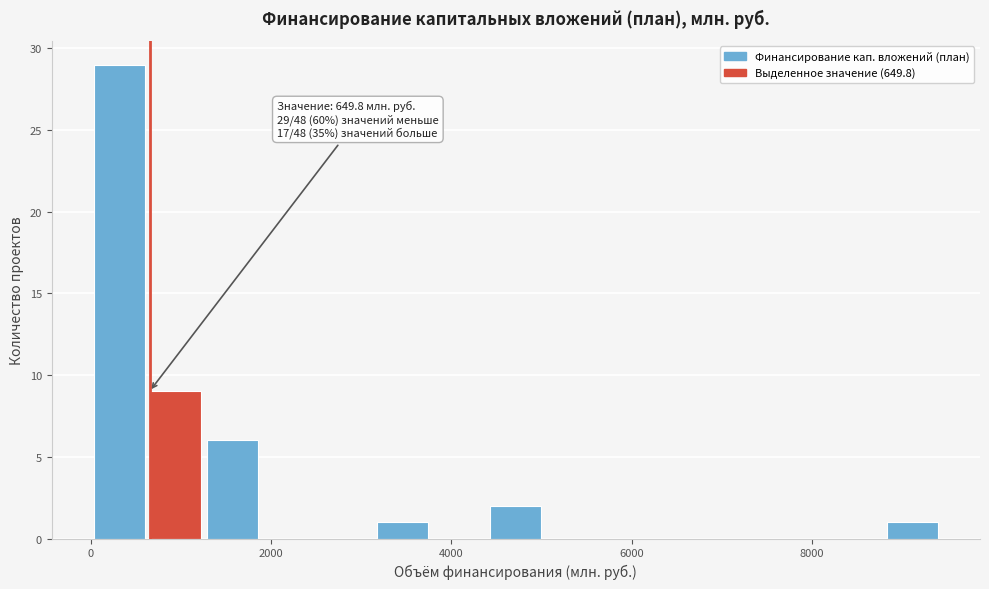

Read against the x-axis, roughly where is the centre of the tallest bar?

400